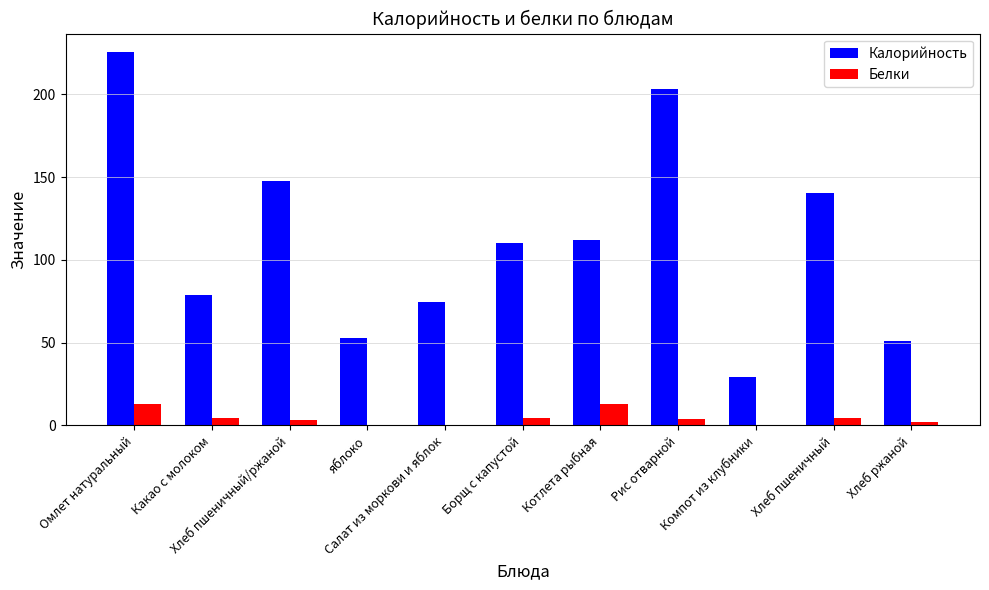

What is the sum of all Калорийность values?

1227.1